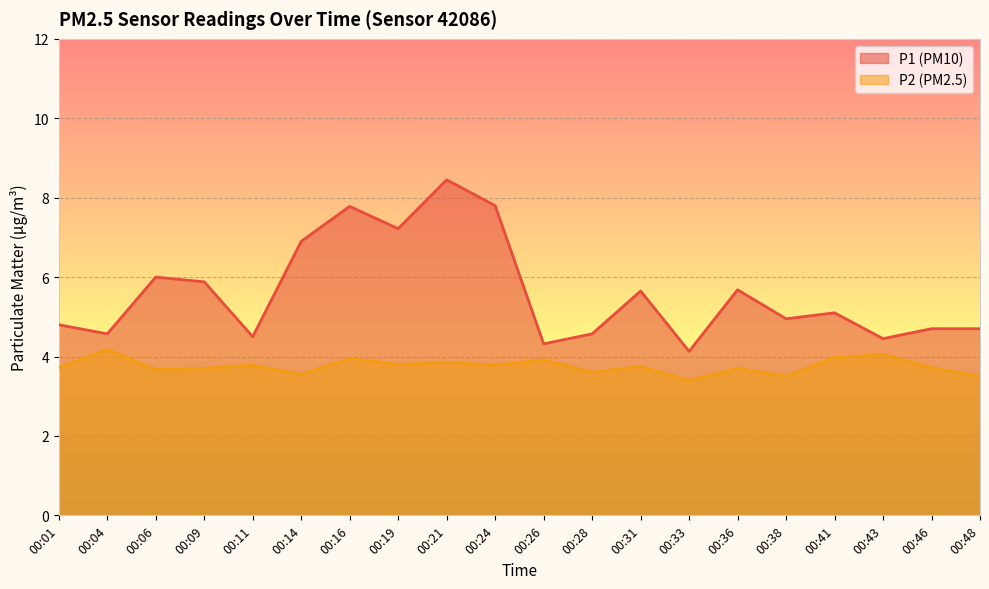

What is the sum of all P1 values?

112.2